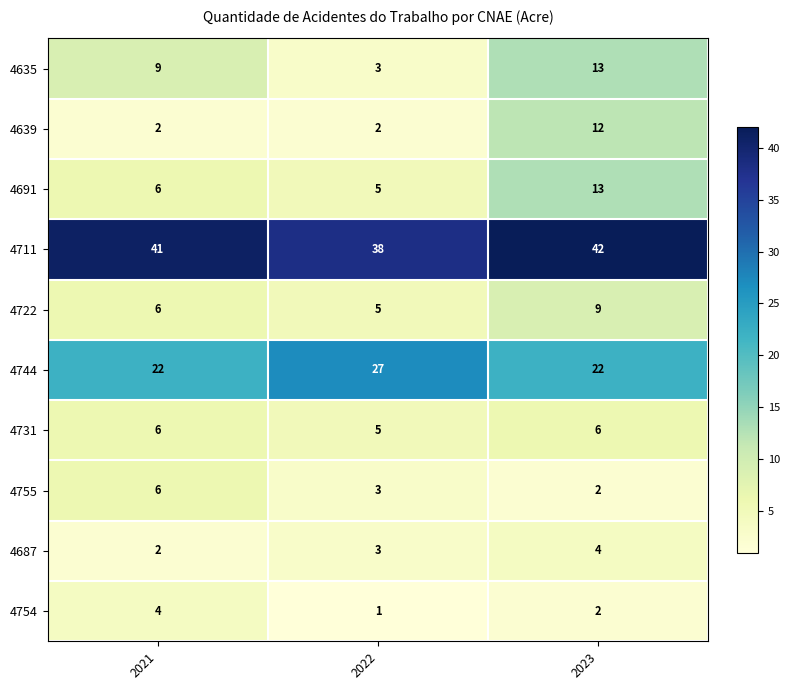

Reading left to right, list all the values displayed in this chart.

4635: 9	3	13
4639: 2	2	12
4691: 6	5	13
4711: 41	38	42
4722: 6	5	9
4744: 22	27	22
4731: 6	5	6
4755: 6	3	2
4687: 2	3	4
4754: 4	1	2